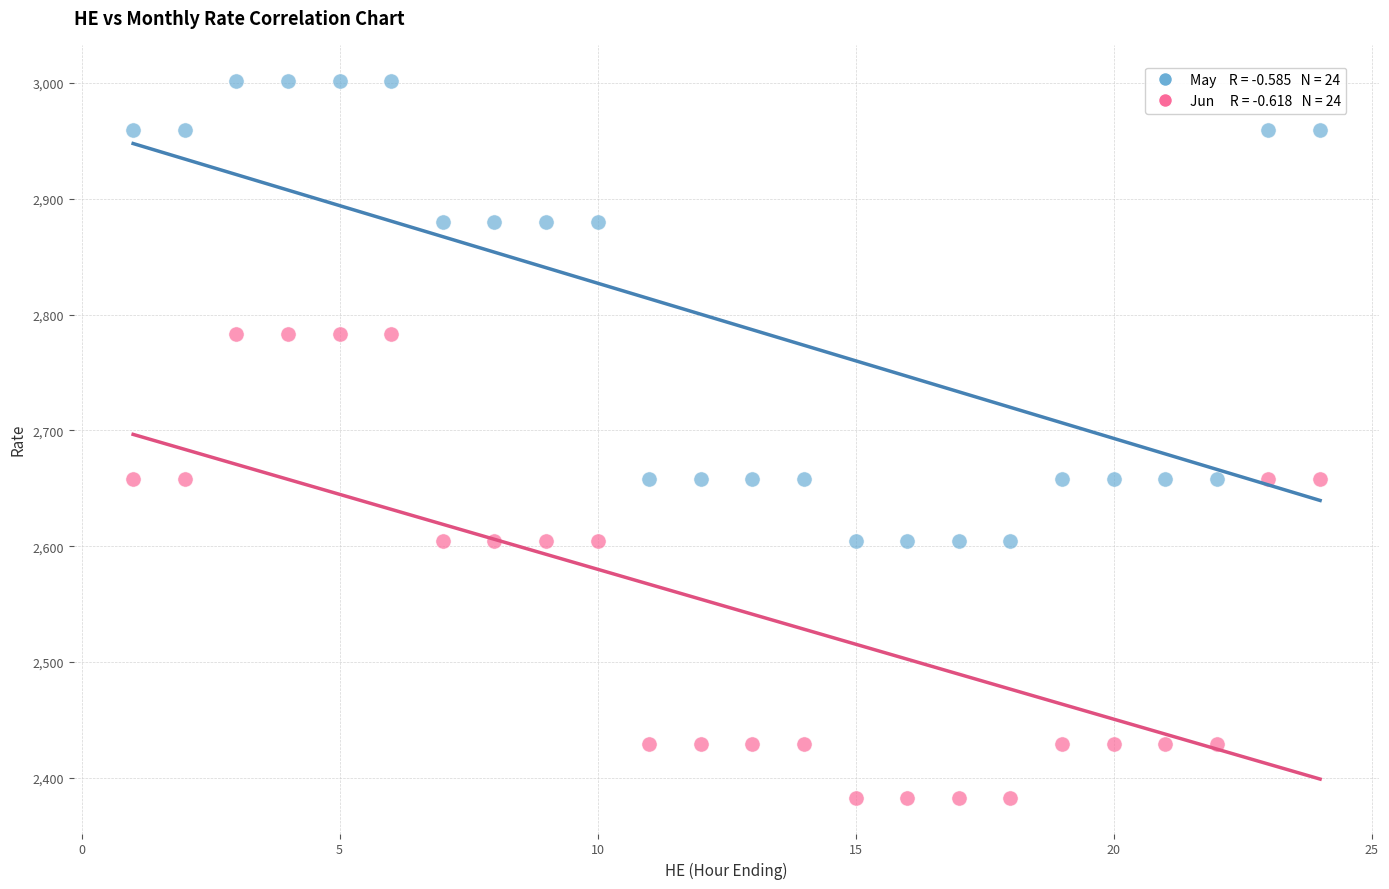

Across all data points, what is the range of X values (max minus min)?

23